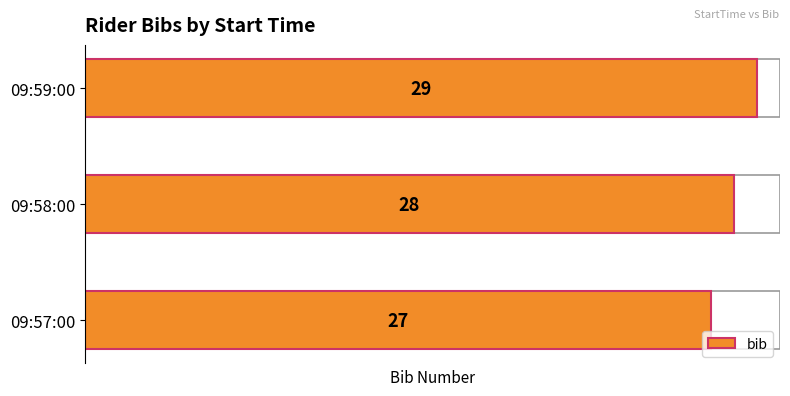

Where does the data first go above 28?

09:59:00